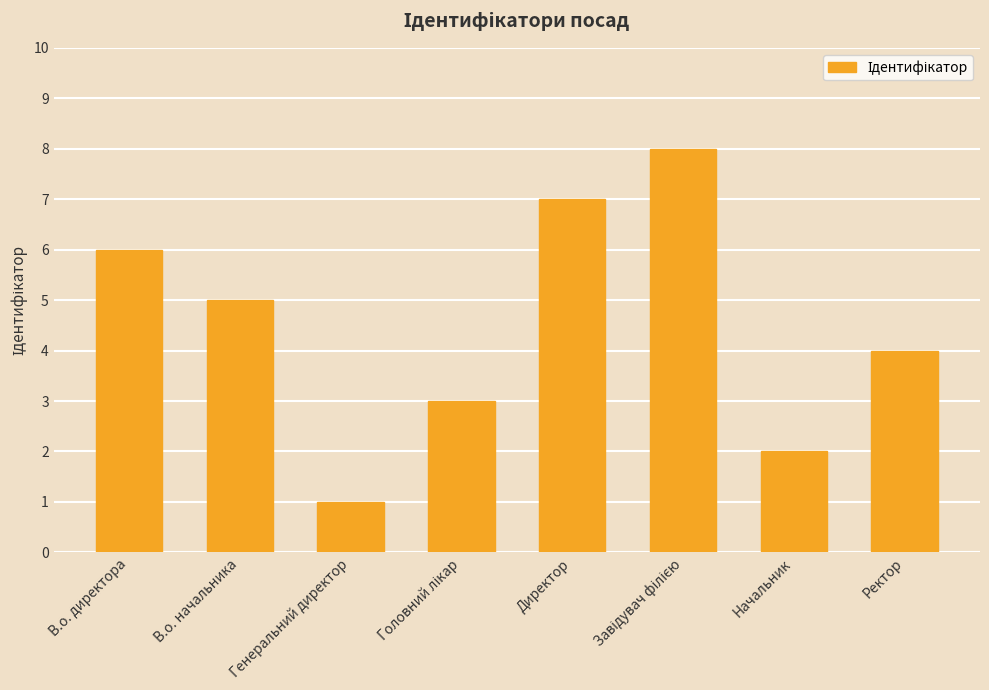

At which label does the data first exceed 5?

В.о. директора